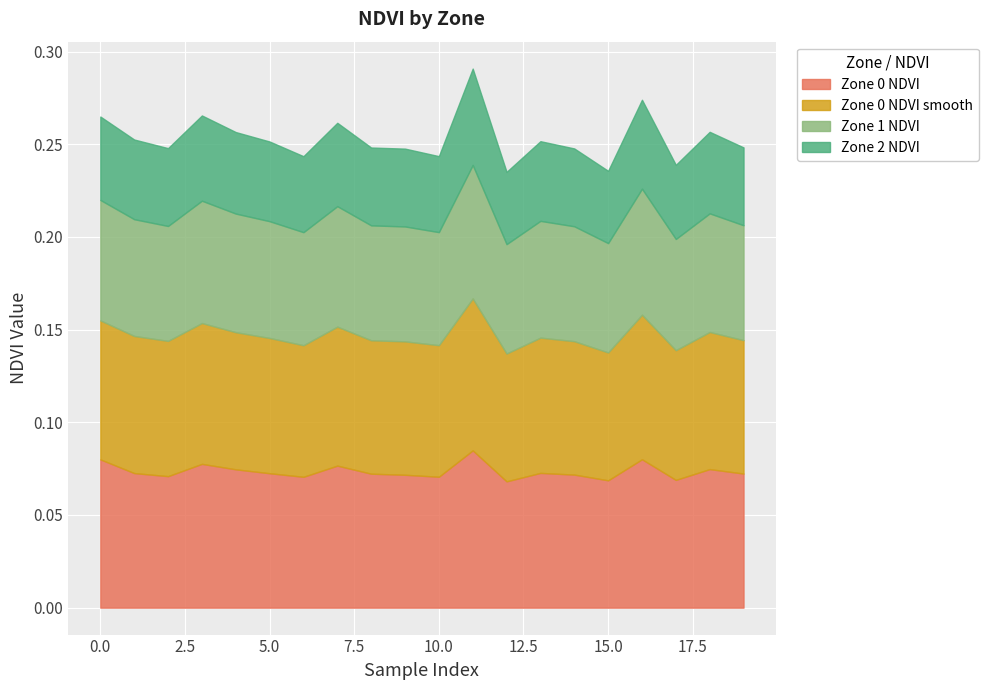

True or false: Zone 1 NDVI and Zone 0 NDVI smooth intersect in this chart.

False